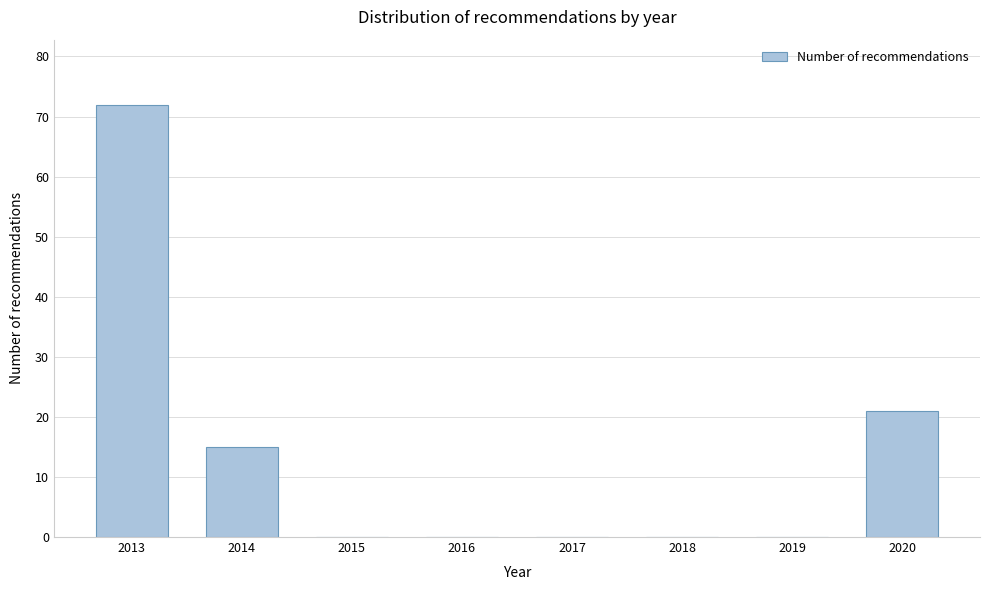

Reading right to left, extract all data points from this chart.

2020=21	2019=0	2018=0	2017=0	2016=0	2015=0	2014=15	2013=72